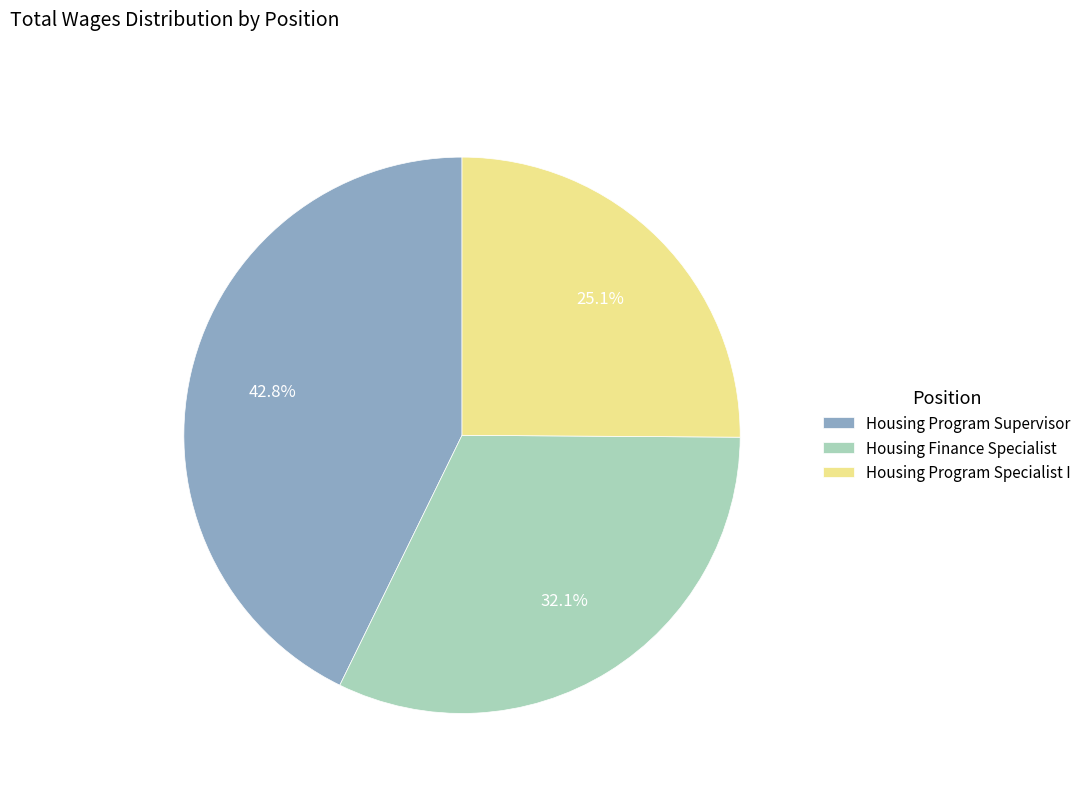

Combined, what portion of the pie is Housing Program Supervisor and Housing Finance Specialist?

74.9%